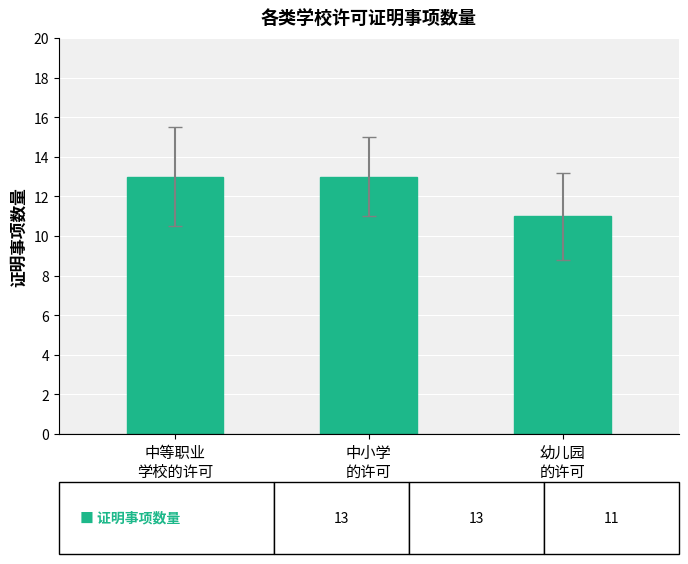

True or false: the data shows 18 at 中等职业
学校的许可.

False